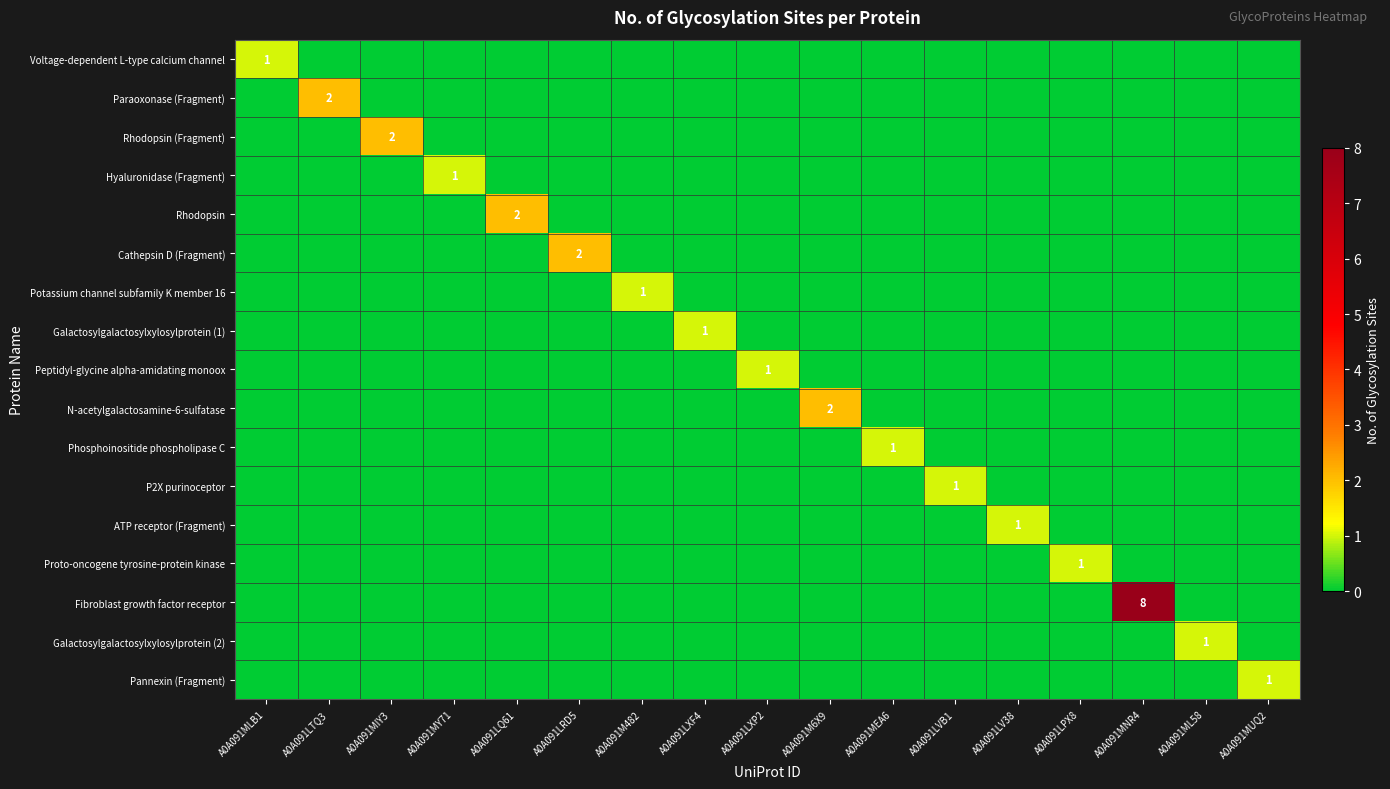

What is the spread (max minus min) of values at A0A091LXF4?

1